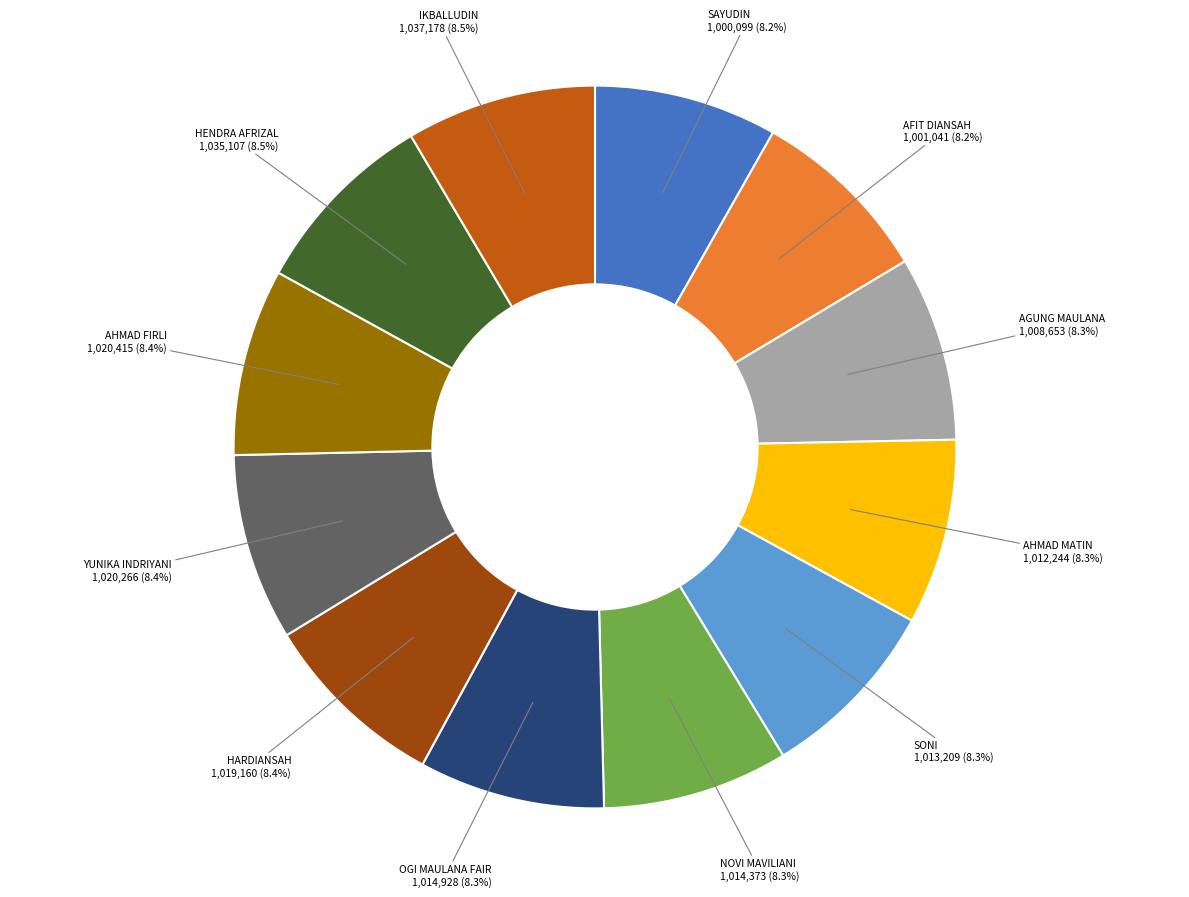

How many segments does this pie chart have?

12